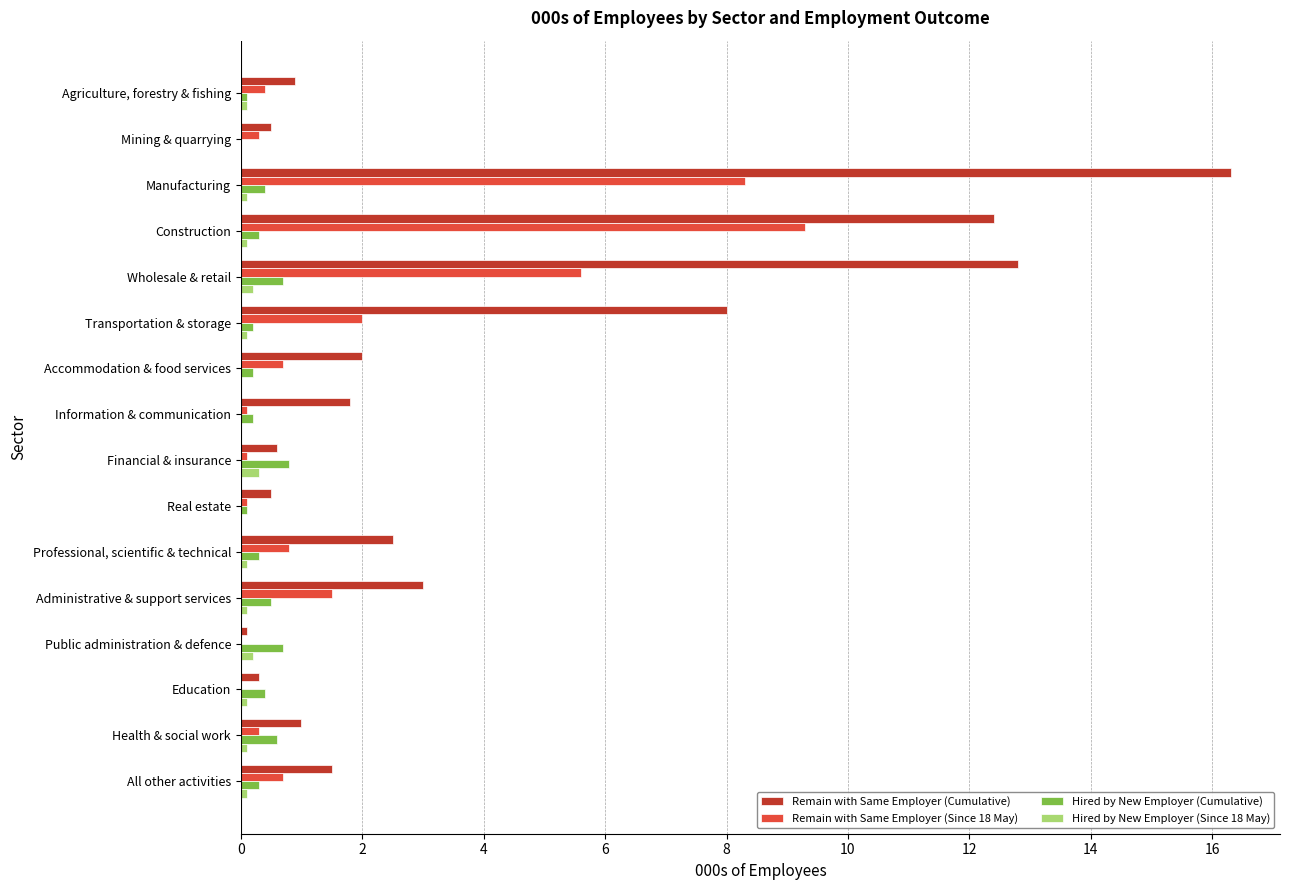

At which category does the chart reach its peak across all series?

Manufacturing